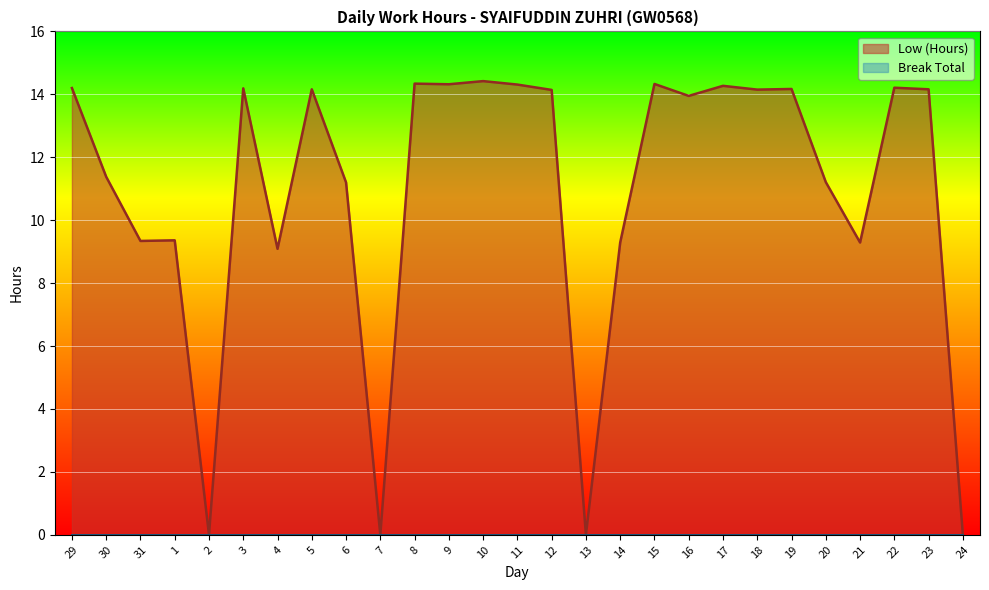

At which category does the data reach its first local peak?

1